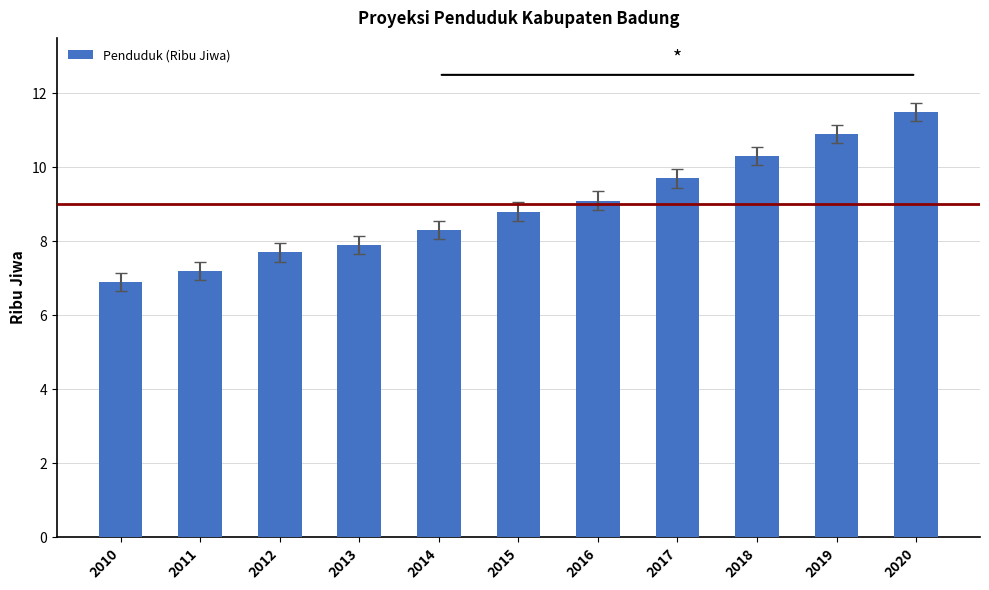

What is the minimum value shown in the chart?

6.9